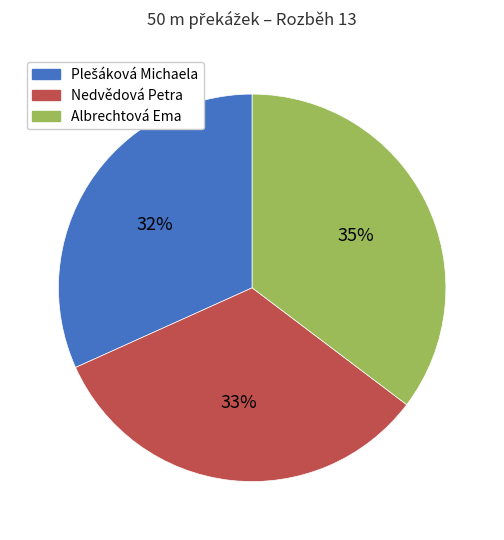

To the nearest percent, what is the average slice percentage?

33%